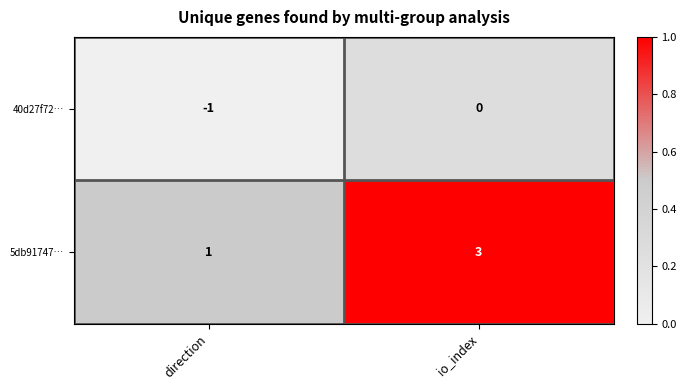

Which series has the widest spread of values?

5db91747…